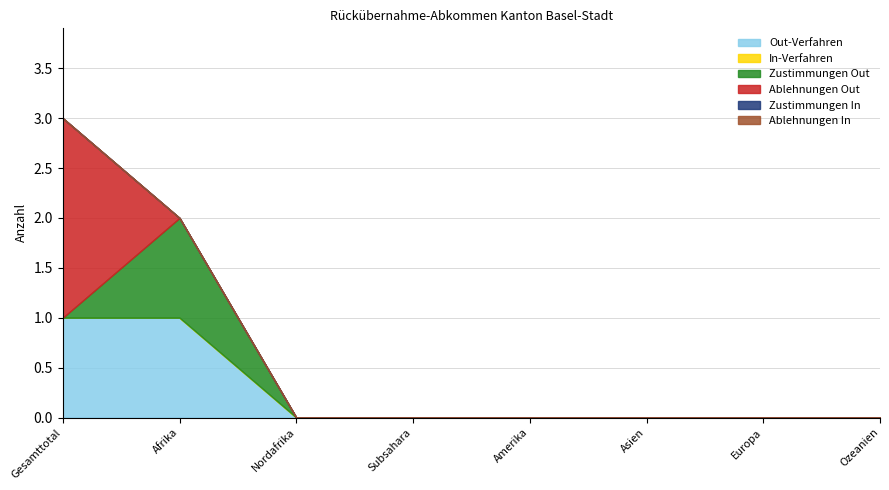

Which category has the lowest value in the Zustimmungen In series?

Gesamttotal